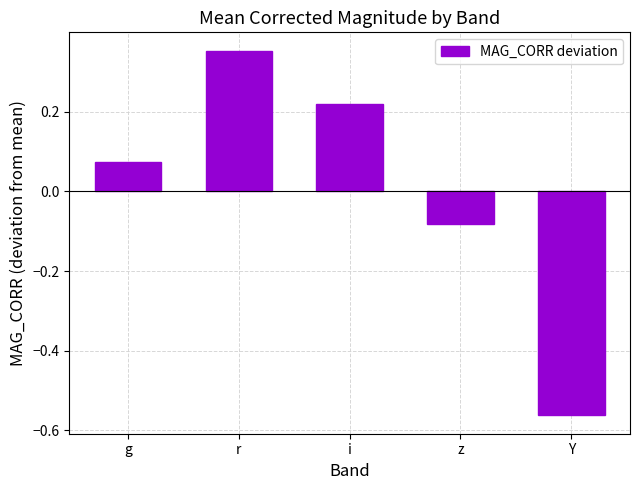

At which category does the chart reach its peak across all series?

r